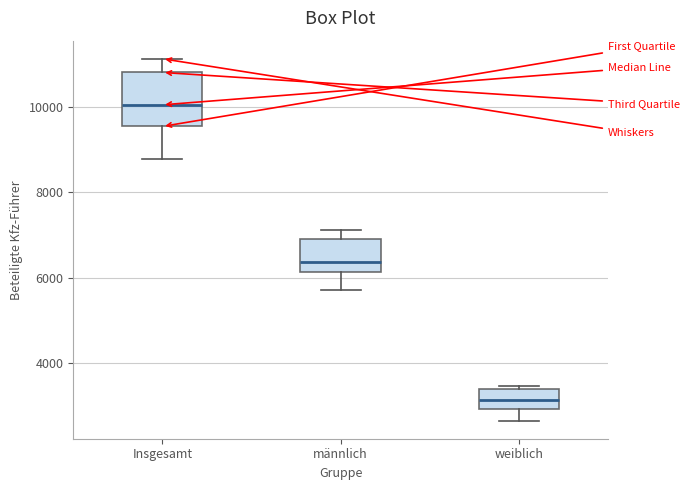

Where does the median line of the box for weiblich sit on the y-axis? The values are not printed on the chart, so give them approximately, as read against the axis.

3200